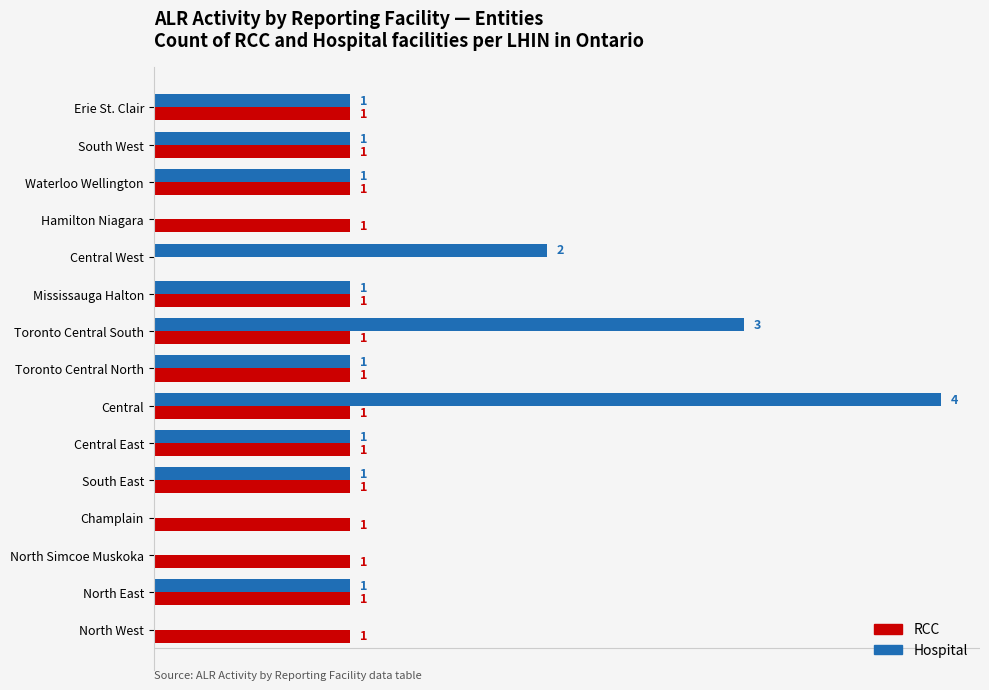

What are all the series names shown in the legend?

RCC, Hospital